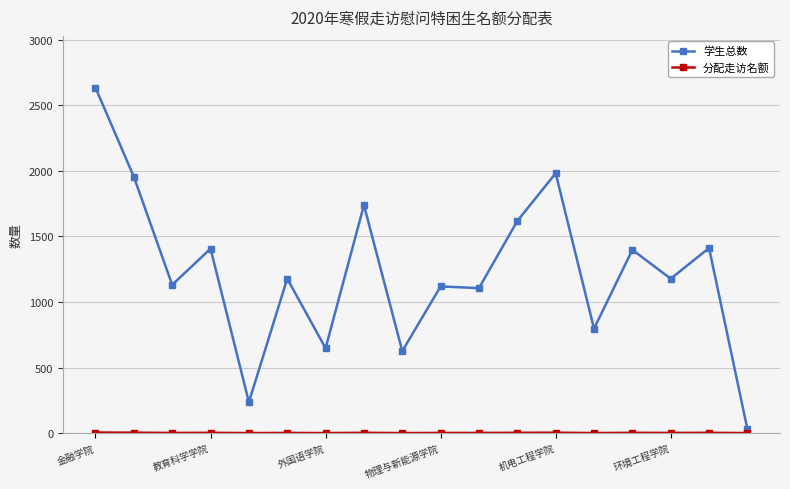

Which series has the largest total across all categories?

学生总数